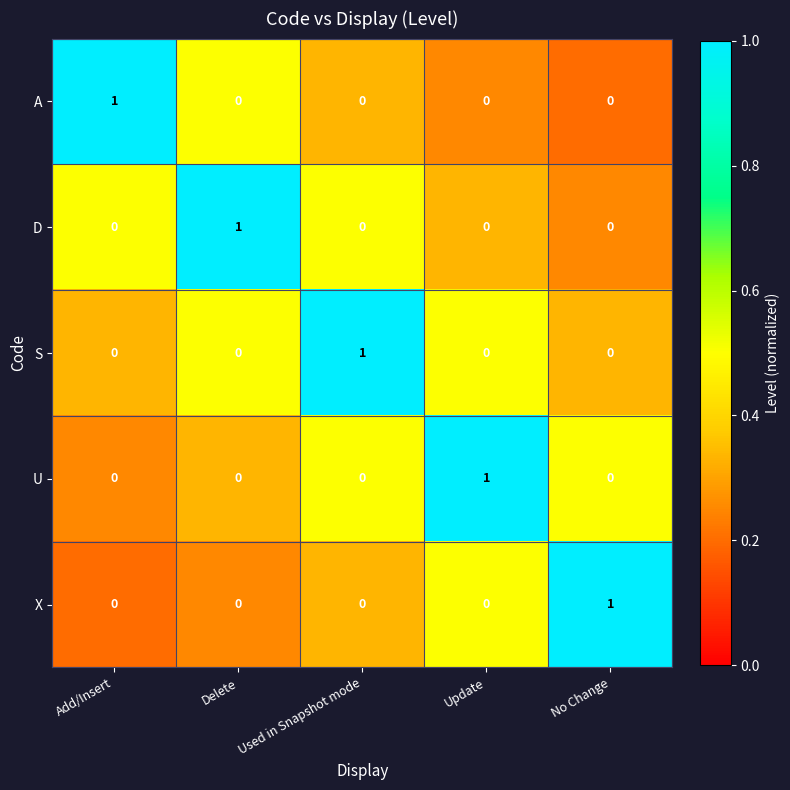

Count the number of data series in this chart.

5